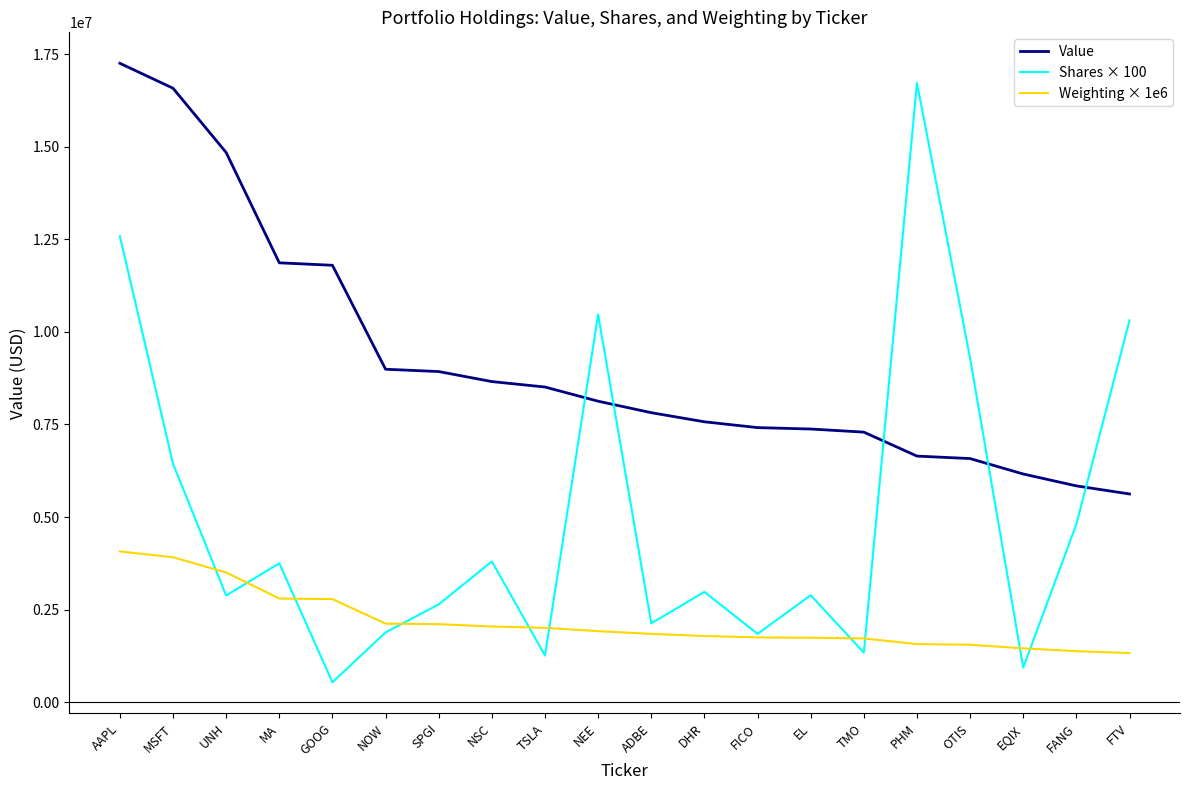

Rank the series by their average value, from highest to lowest.

Value, Shares × 100, Weighting × 1e6